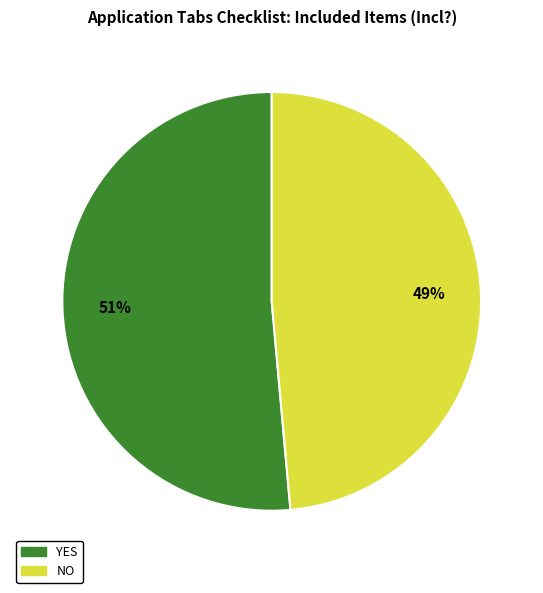

To the nearest percent, what is the average slice percentage?

50%